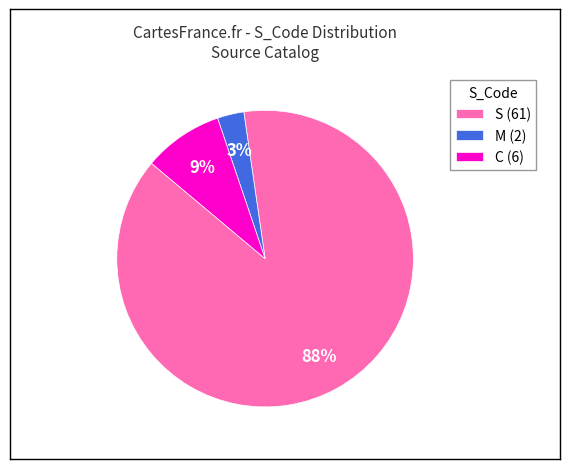

Which category has the biggest portion of the pie?

S